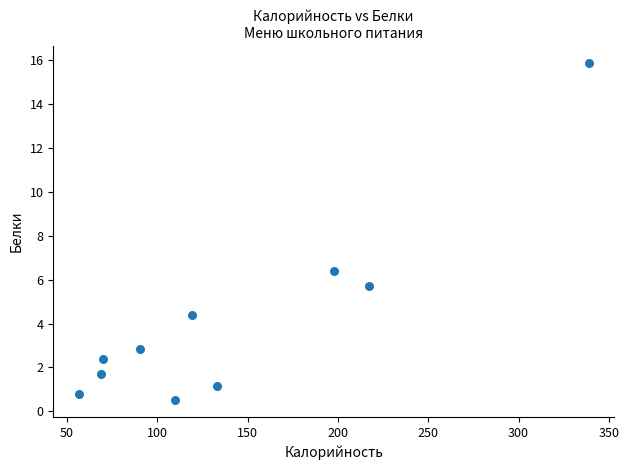

What is the average Y value?

4.2